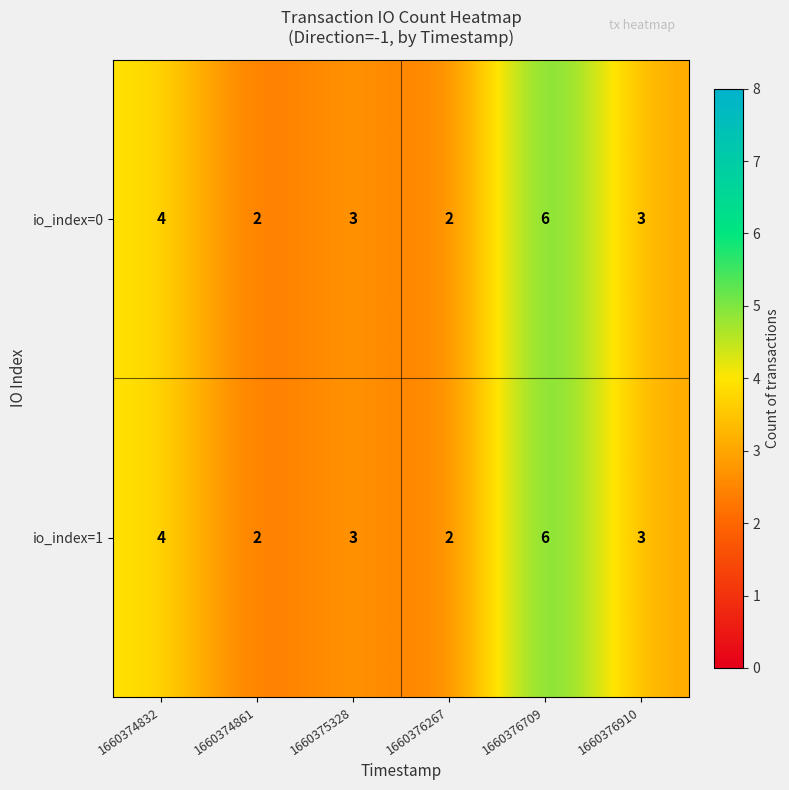

At which category is the sum across all series the highest?

1660376709